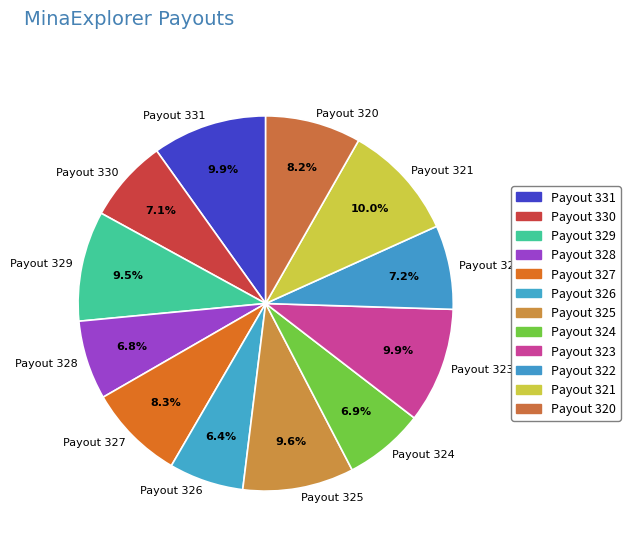

The Payout 328 slice represents 7% of the pie. True or false?

True